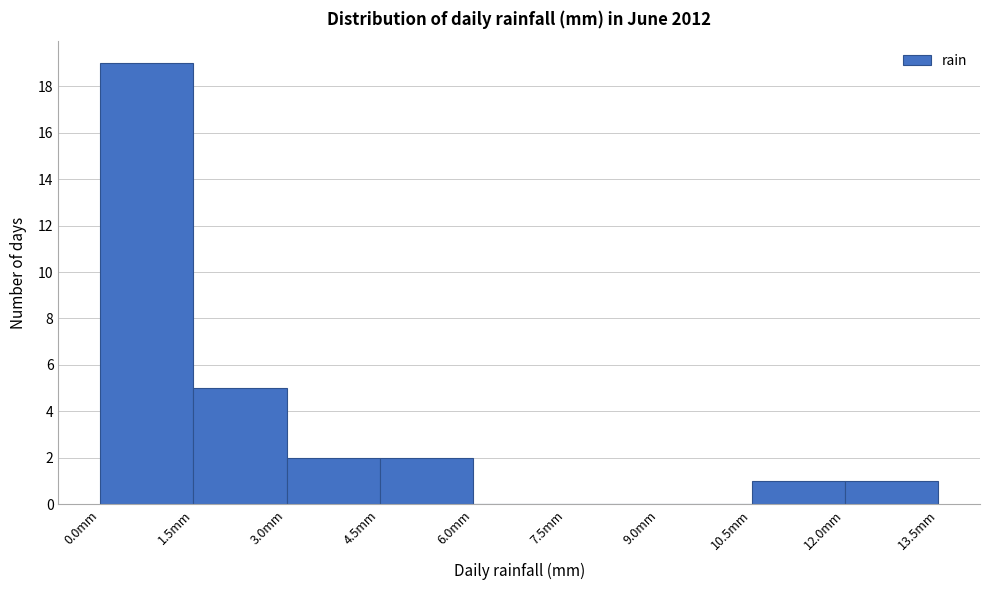

How tall is the bar that spans 10.5 to 12.0 on the x-axis? Neither the bar edges nor the heights are printed on the chart, so give them approximately, as read against the axes.

1